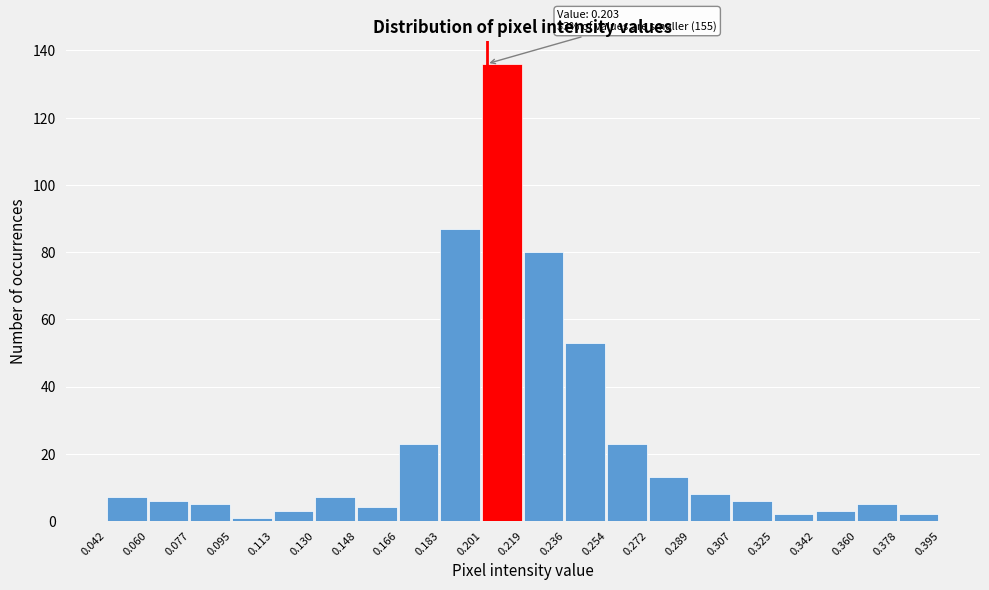

Which range on the x-axis has the tallest bar?

0.201 to 0.219